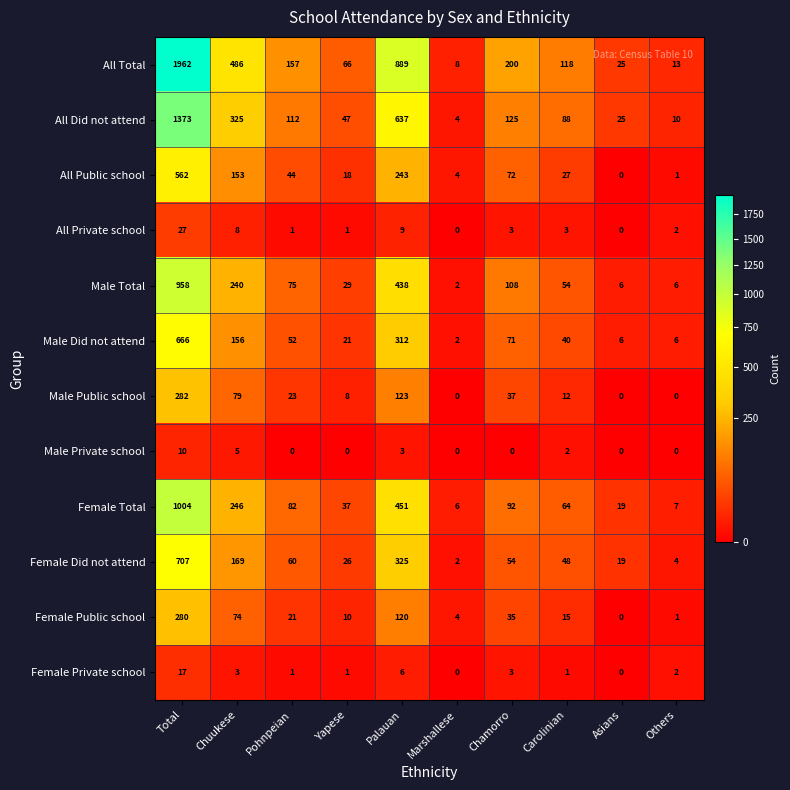

What is the difference between the highest and lowest values at Pohnpeian?

157